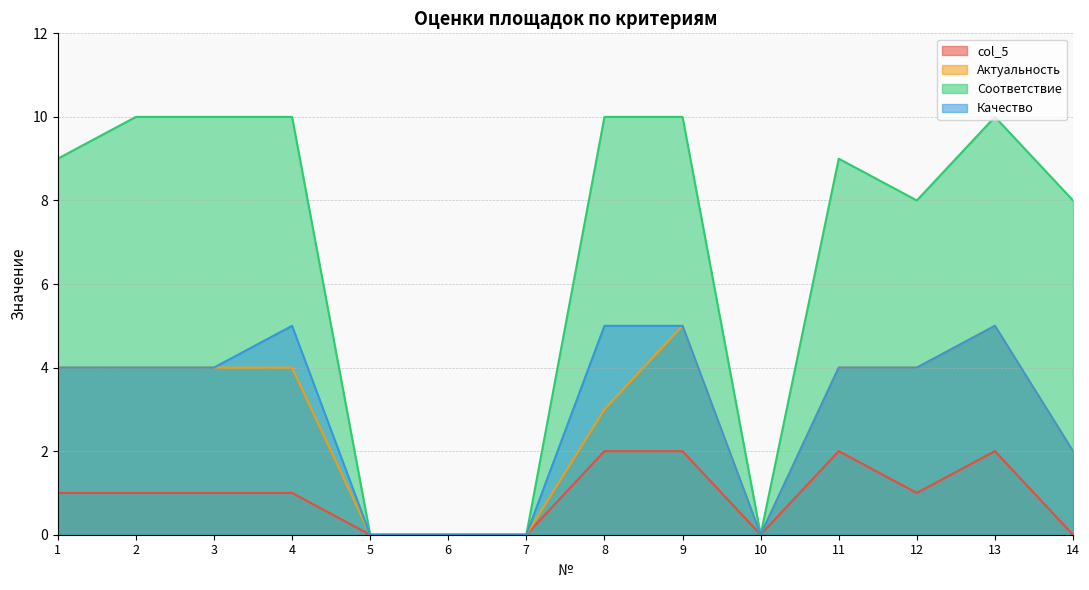

True or false: Актуальность has a value of 5 at 13.

True